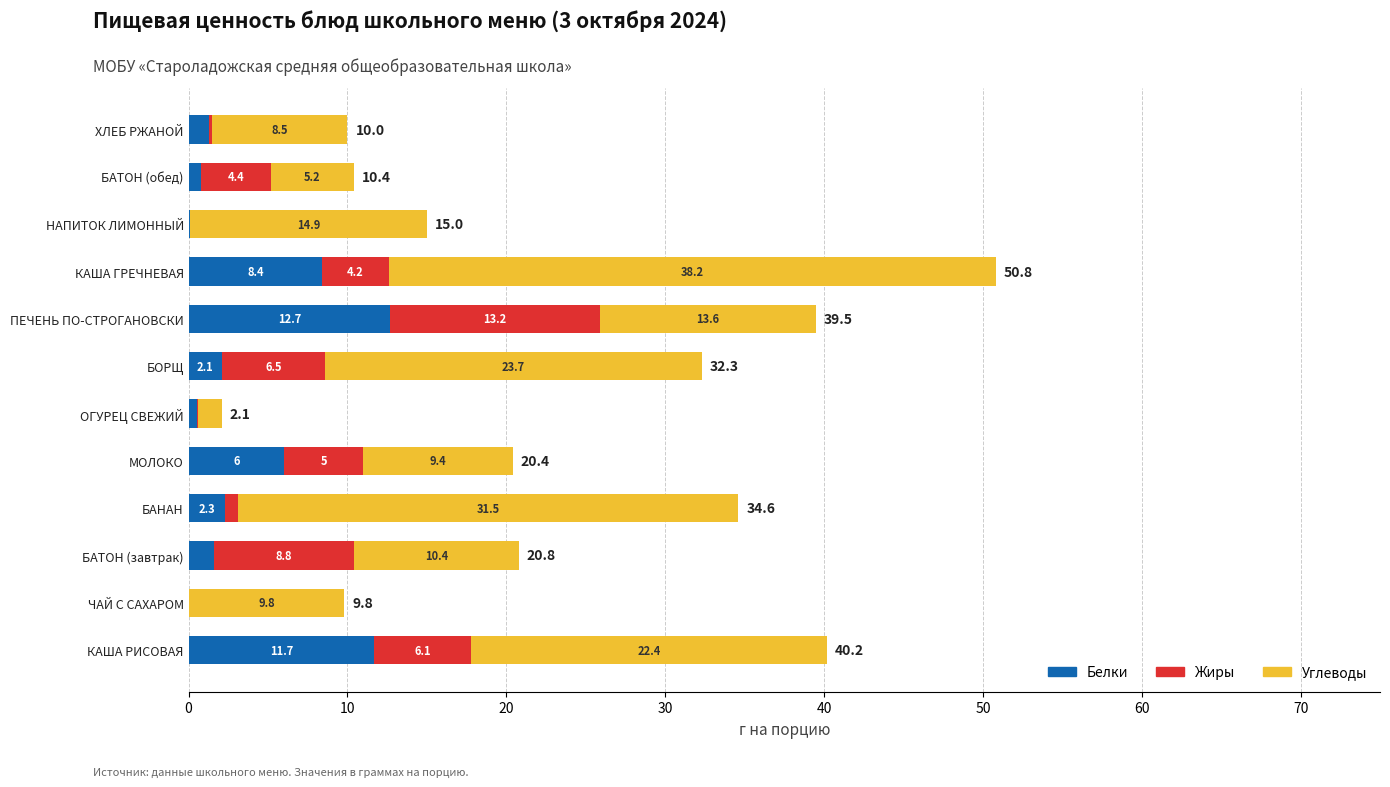

What is the total value across all series at ЧАЙ С САХАРОМ?

9.8